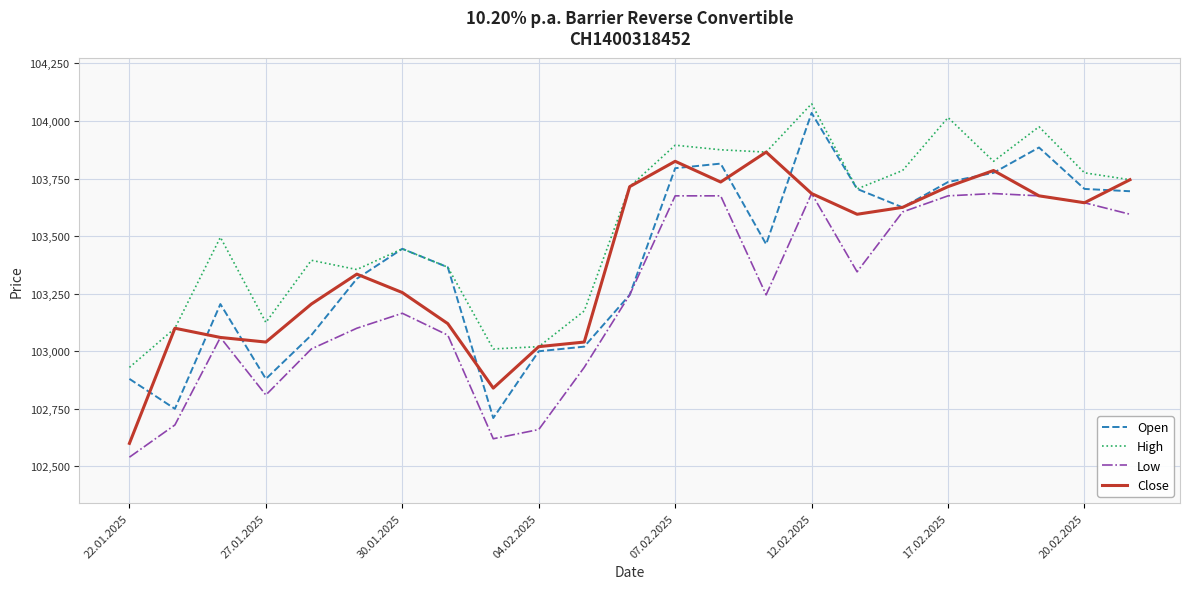

What is the smallest value displayed?

102540